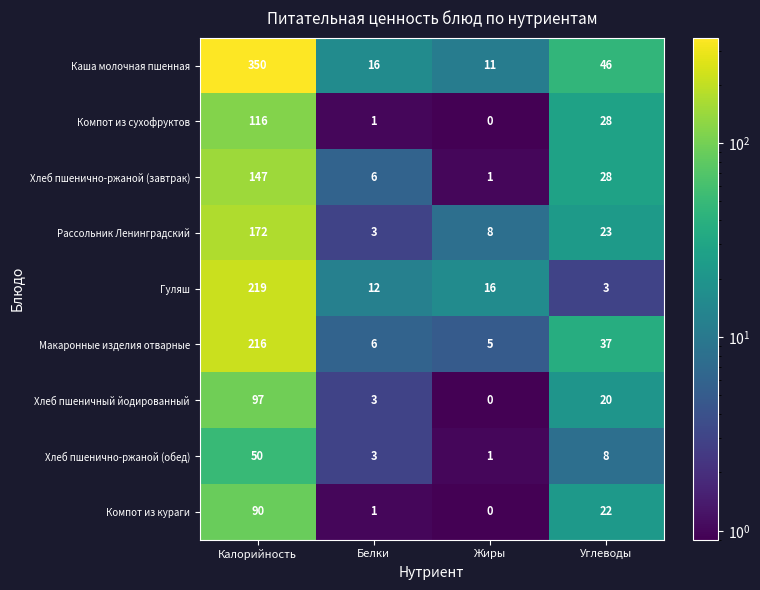

Is the value of Гуляш at Углеводы greater than the value of Хлеб пшенично-ржаной (обед) at Калорийность?

No